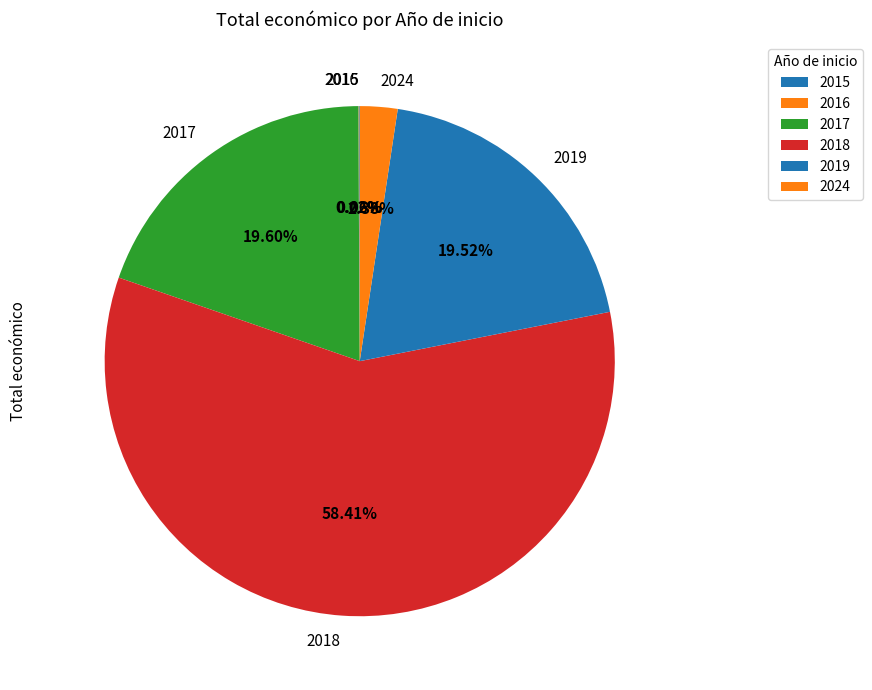

Which slice is the largest?

2018